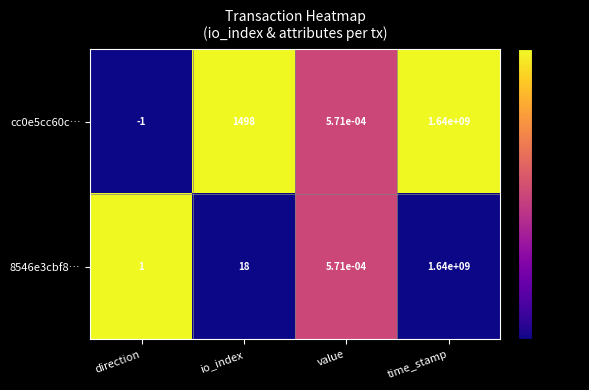

Which label corresponds to the smallest value in the chart?

direction